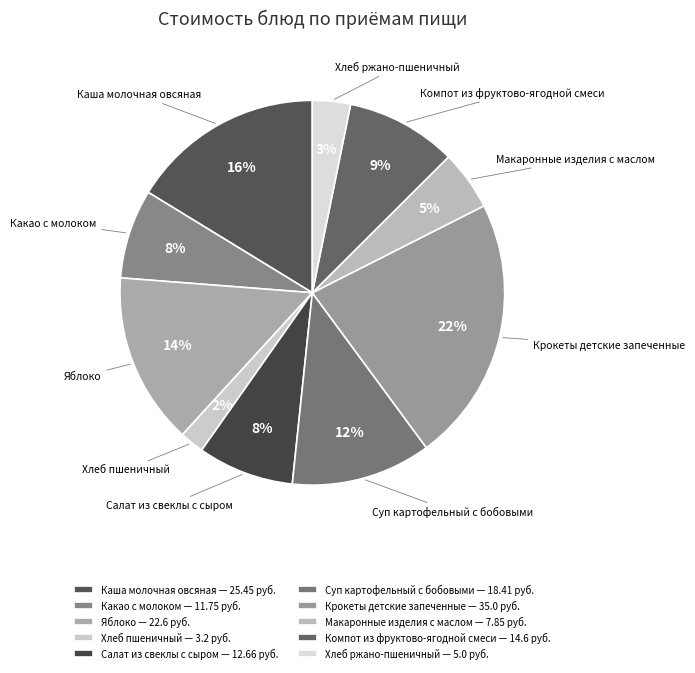

What percentage is the Каша молочная овсяная slice, to the nearest percent?

16%